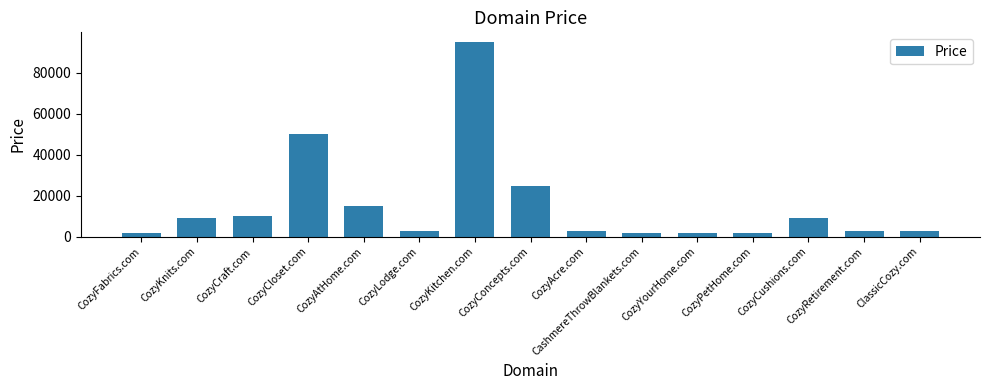

Between CozyLodge.com and CozyKnits.com, which is larger?

CozyKnits.com